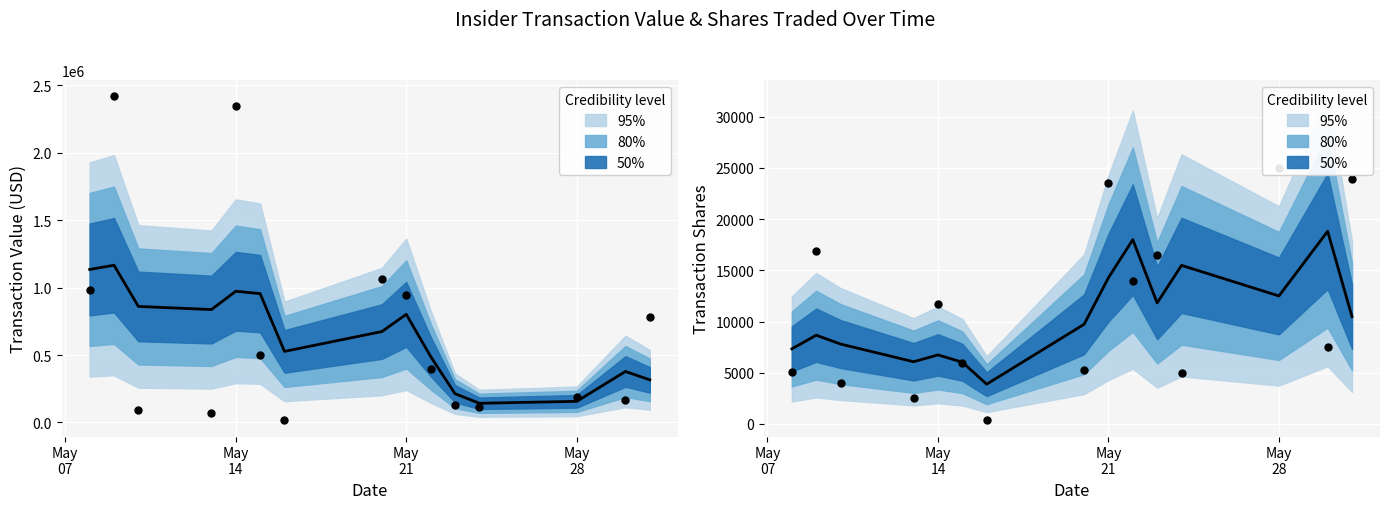

Which series contains the lowest Y value?

transactionShares